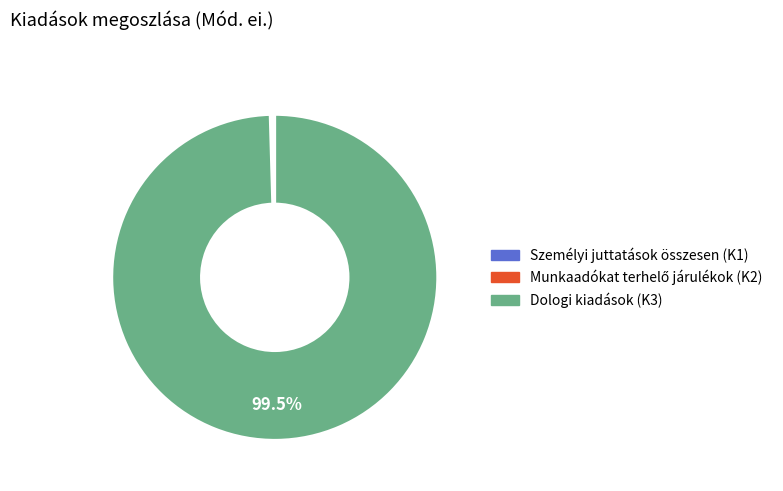

Which category has the biggest portion of the pie?

Dologi kiadások (K3)